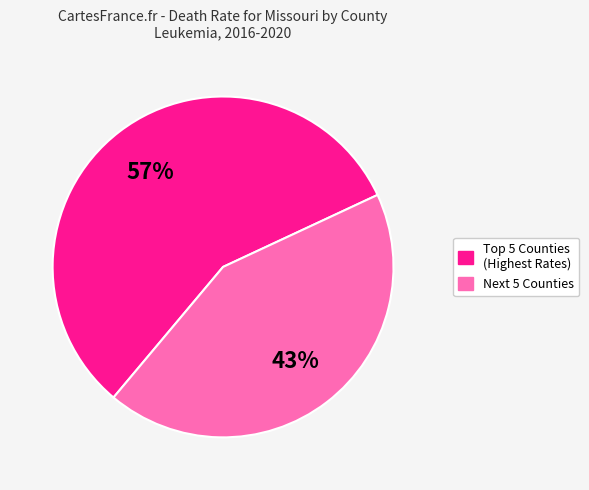

Is there a majority slice in this chart?

Yes